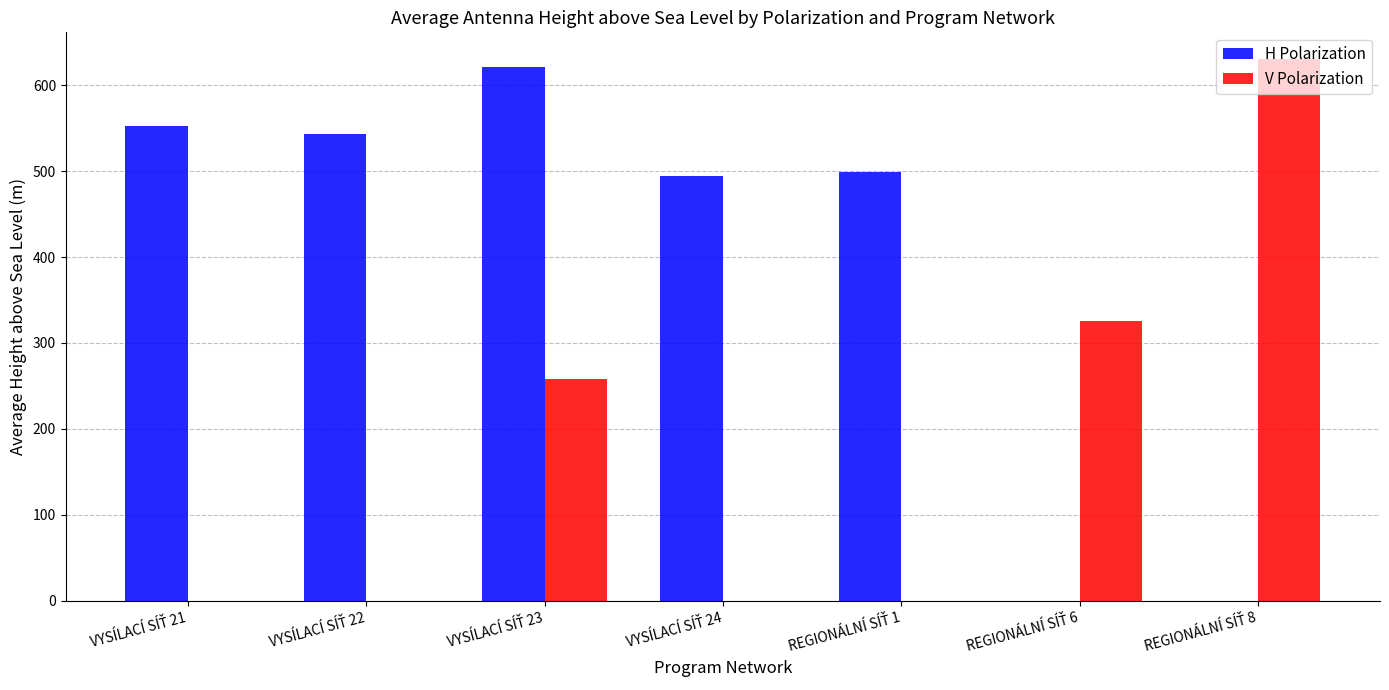

What is the highest value of the H Polarization series?

621.3